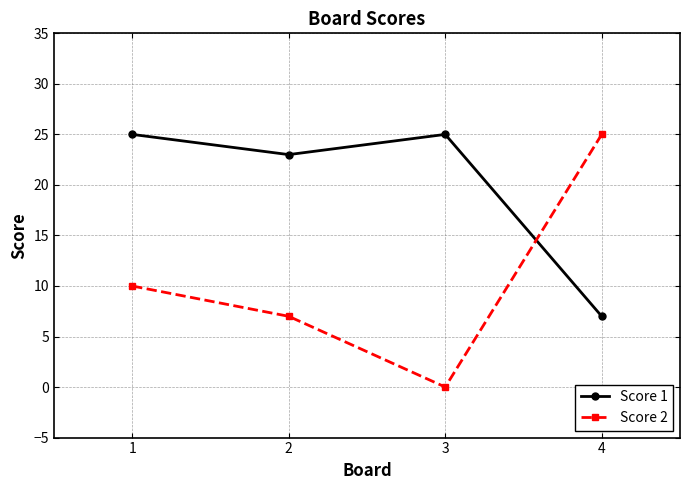

Reading right to left, extract all data points from this chart.

Score 1: 7	25	23	25
Score 2: 25	0	7	10